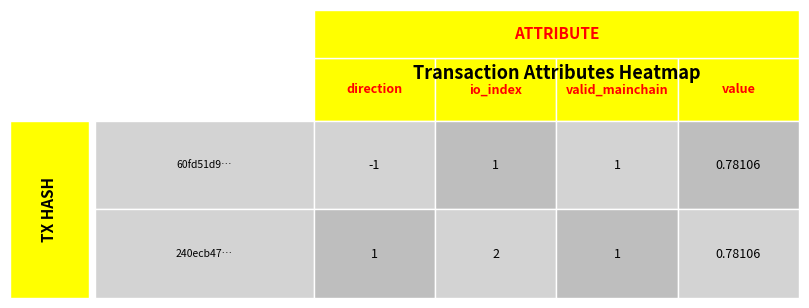

What is the difference between the highest and lowest values at 1?

1.0